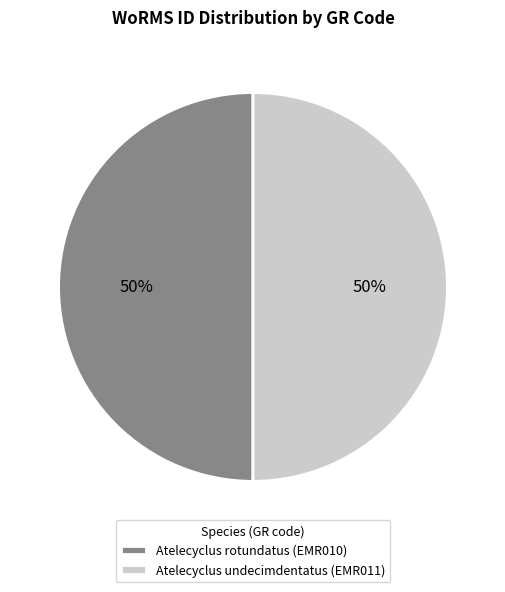

To the nearest percent, what is the average slice percentage?

50%